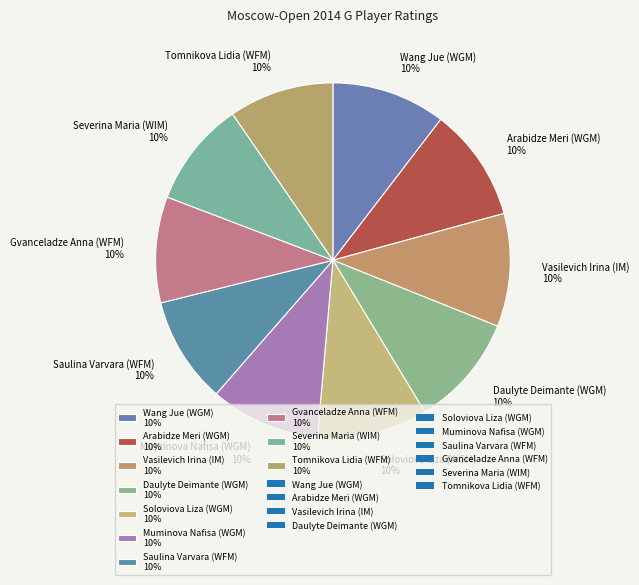

How many segments does this pie chart have?

10